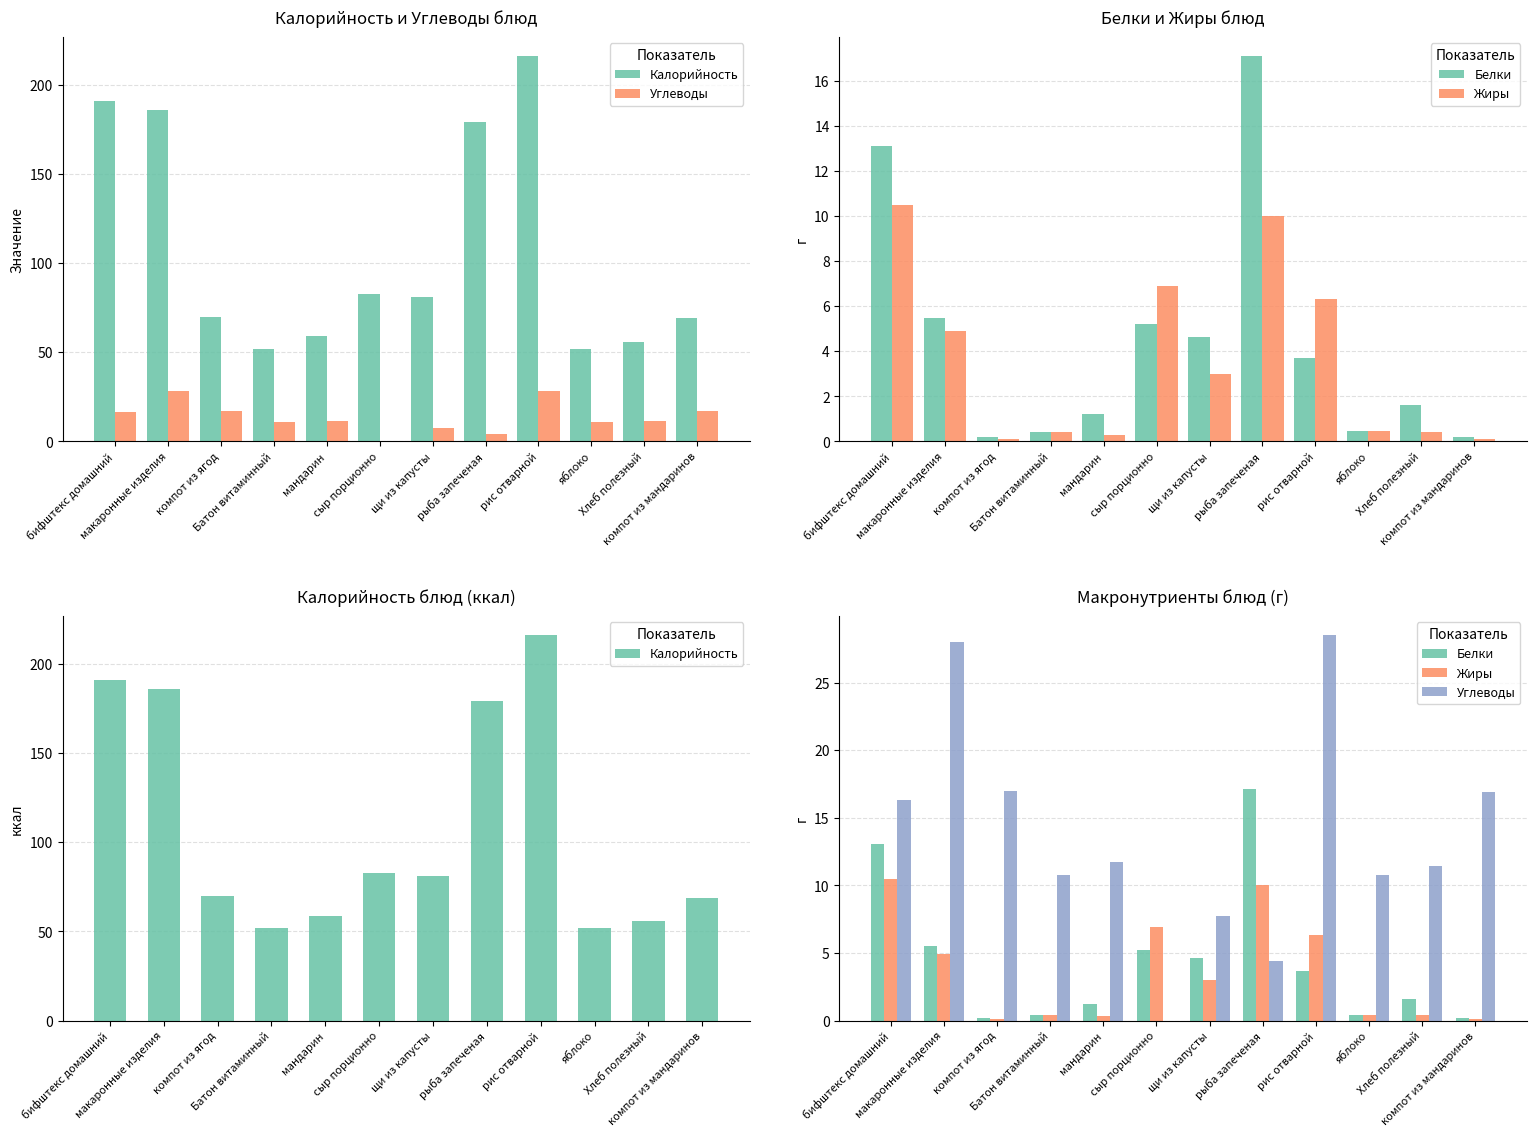

How many values in the Белки series exceed 3?

6